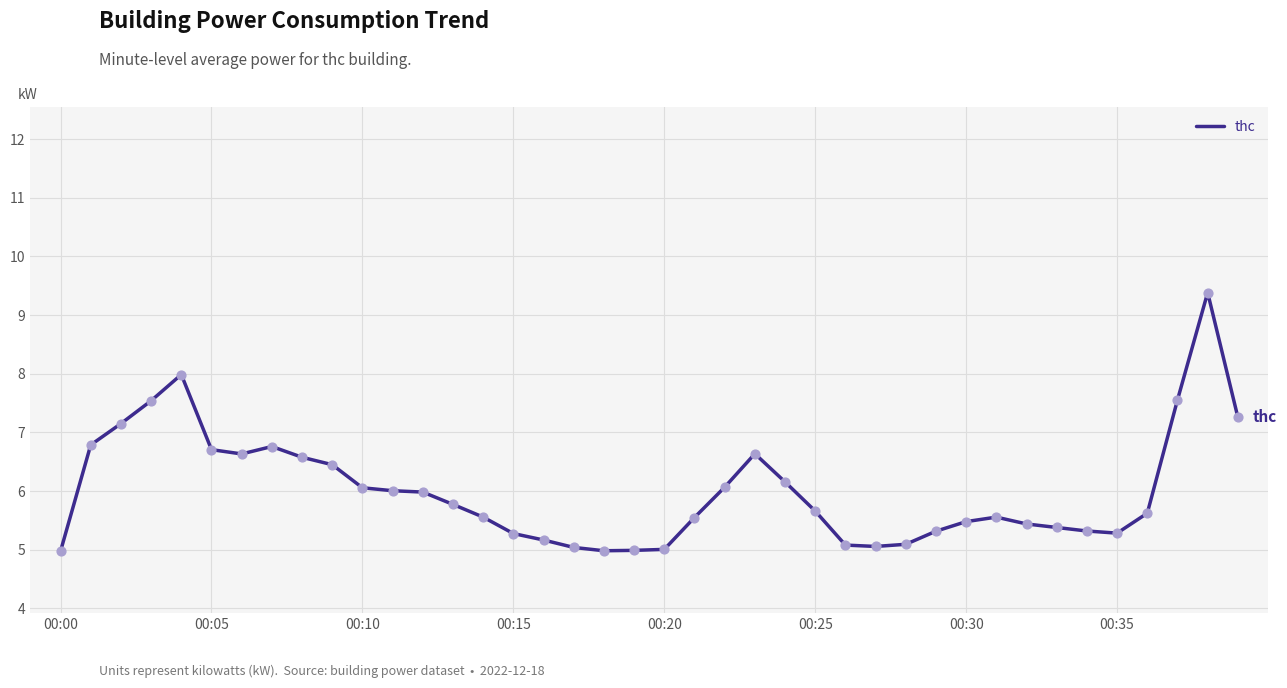

What is the difference between the maximum and minimum values?

4.4